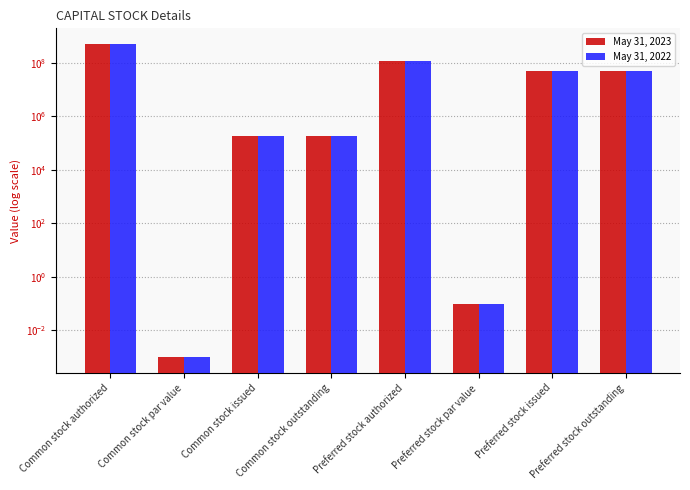

What is the total value across all series at Preferred stock issued?

100000000.0